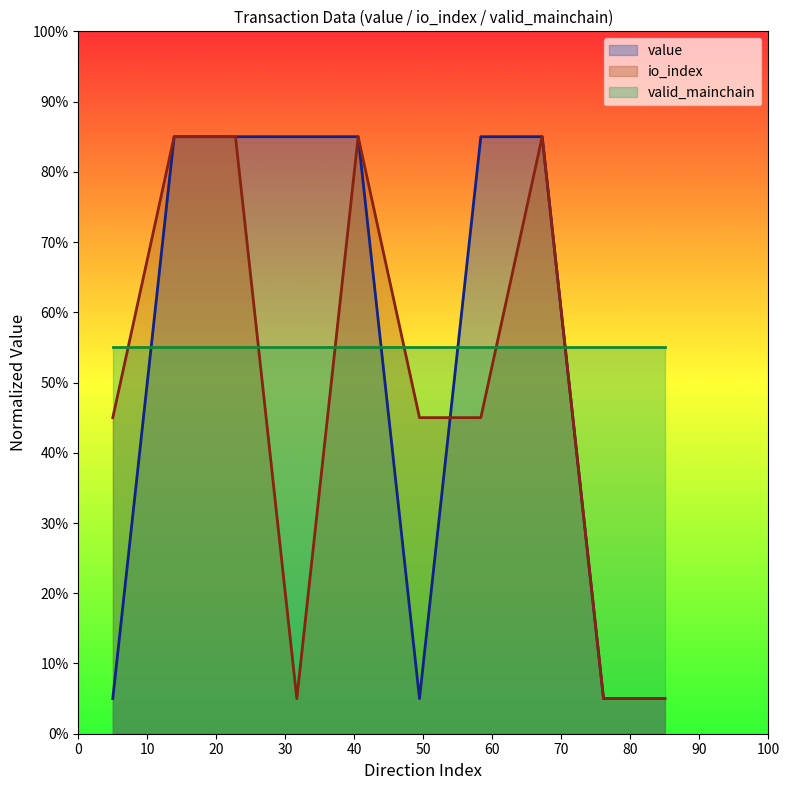

What is the difference between the maximum and minimum values in the value series?

80.0